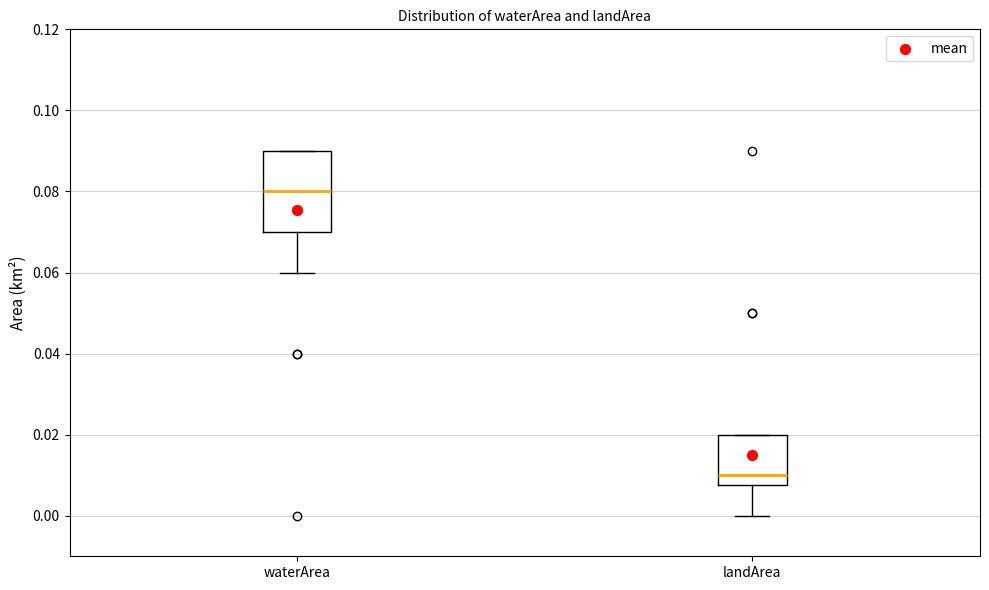

Reading left to right, transcribe this box plot: for each box, give where its median line is, the range the box spans, and where its two whiskers end, as read against the y-axis. The values are not printed on the chart, so give them approximately, as read against the axis.

waterArea: median 0.080, box 0.070 to 0.090, whiskers 0.060 to 0.090
landArea: median 0.010, box 0.008 to 0.020, whiskers 0.000 to 0.020